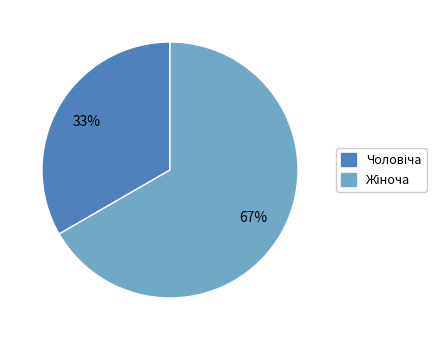

Does any single category account for the majority?

Yes